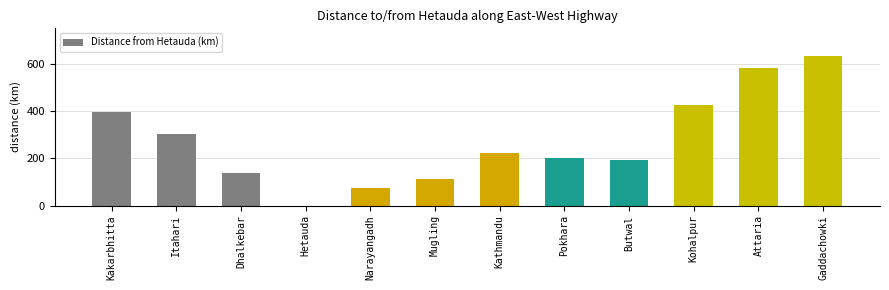

At which label does the data first exceed 221?

Kakarbhitta